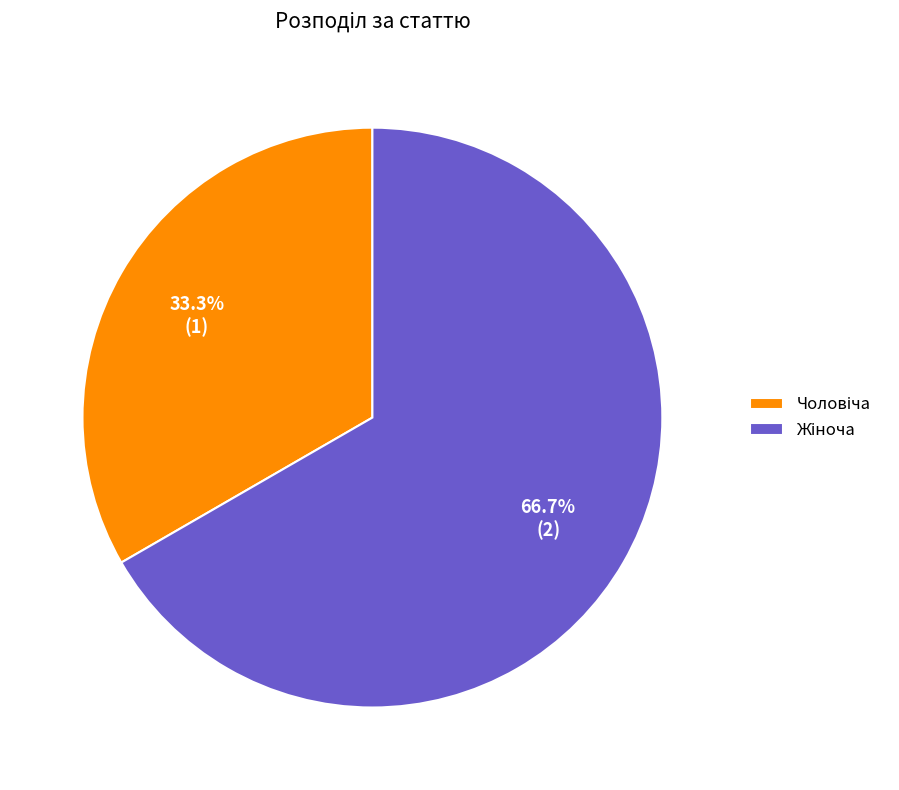

How many slices are in this pie chart?

2